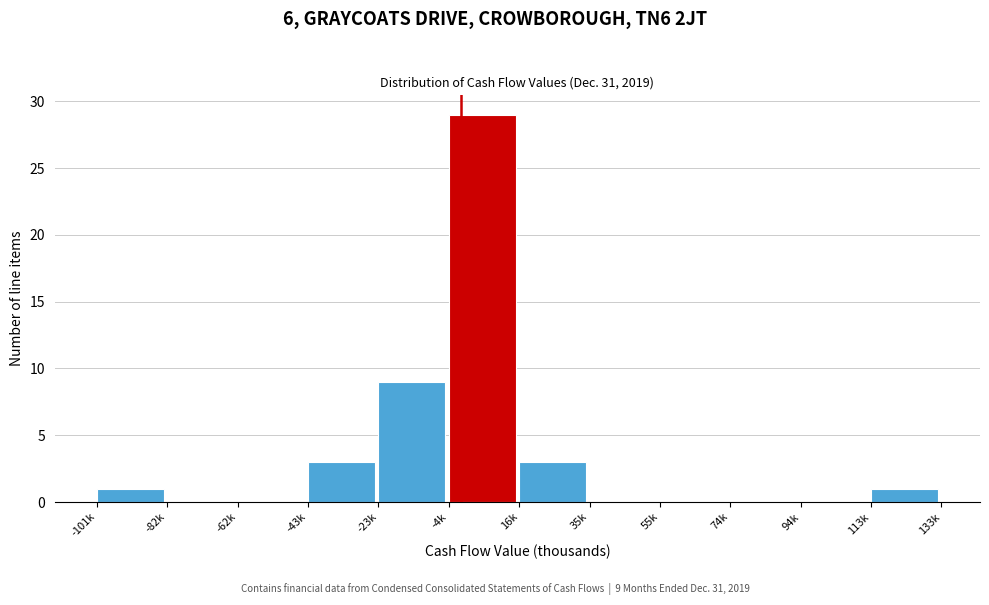

Reading left to right, extract all data points from this chart.

-101k=1	-82k=0	-62k=0	-43k=3	-23k=9	-4k=29	16k=3	35k=0	55k=0	74k=0	94k=0	113k=1